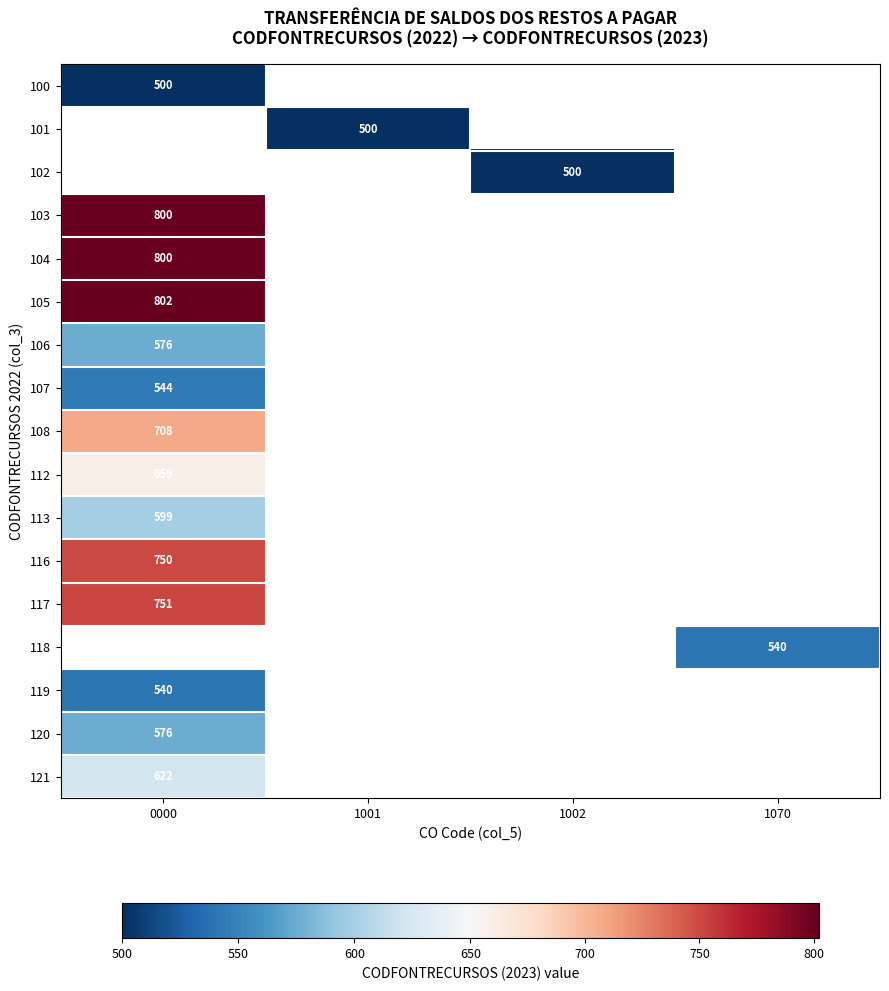

The value of 102 at 1002 is 228. True or false?

False